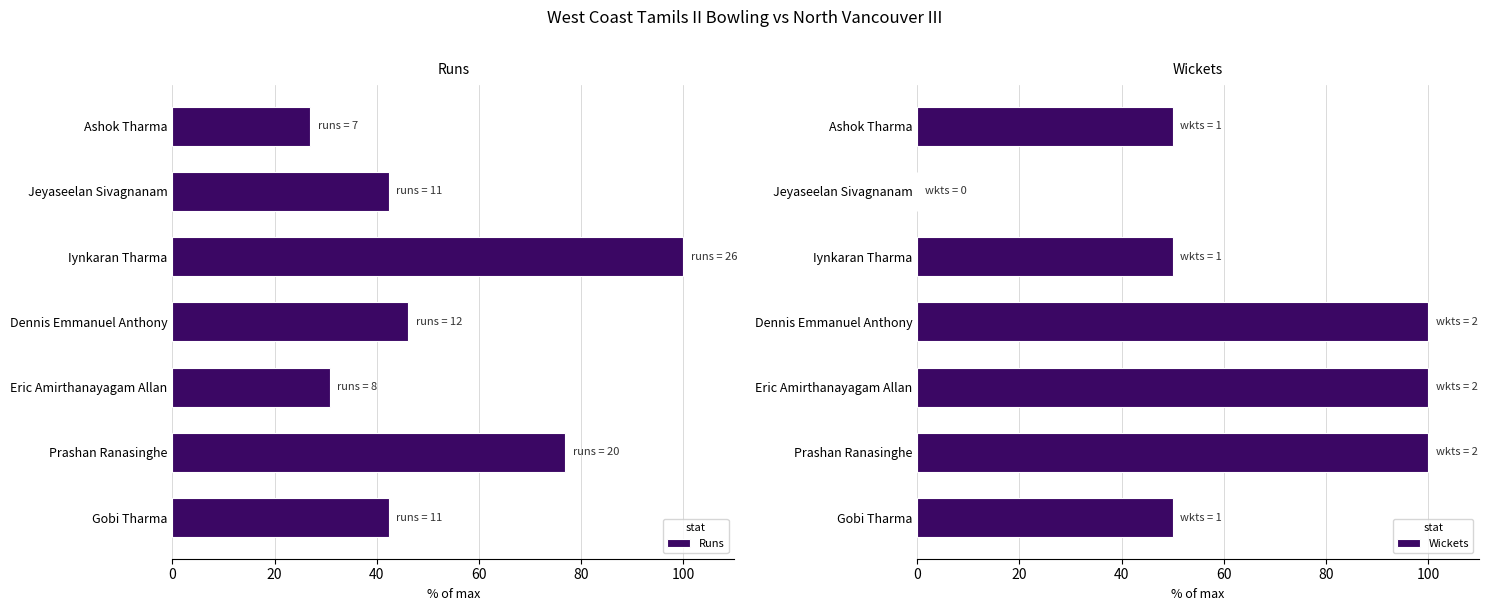

Is it true that Runs equals 47.2 at Ashok Tharma?

False